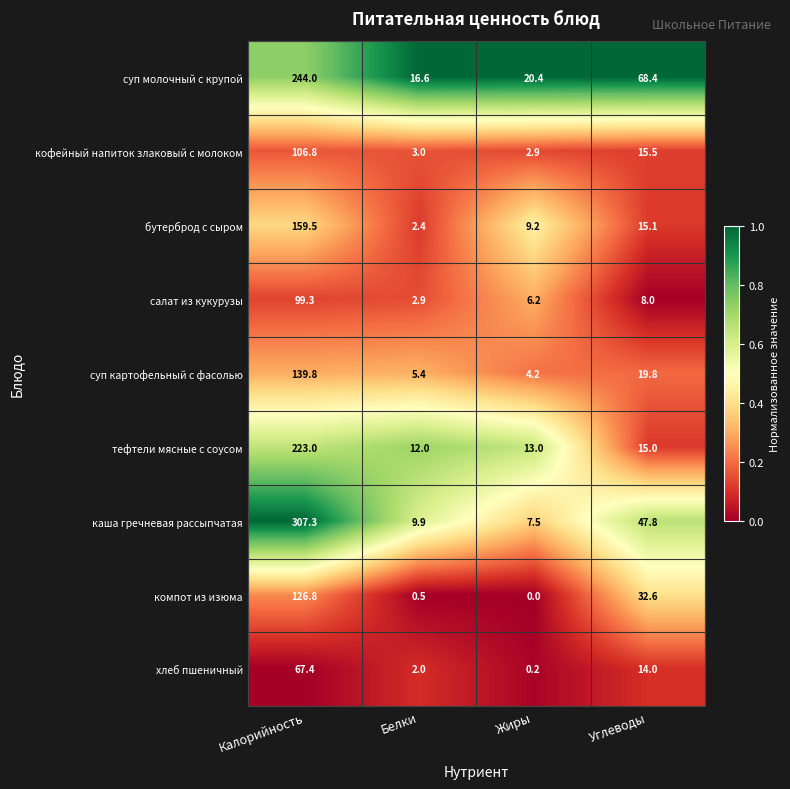

How many data points does each series have?

4